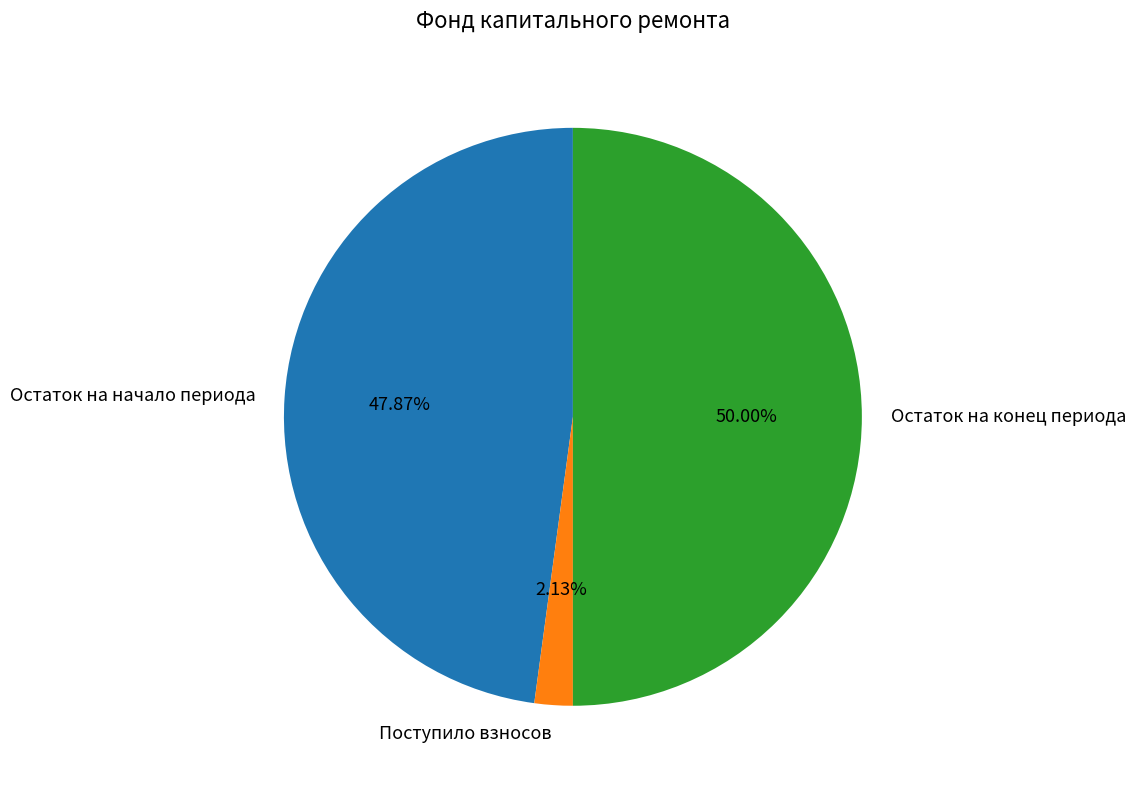

Does Остаток на начало периода represent more than half of the total?

No